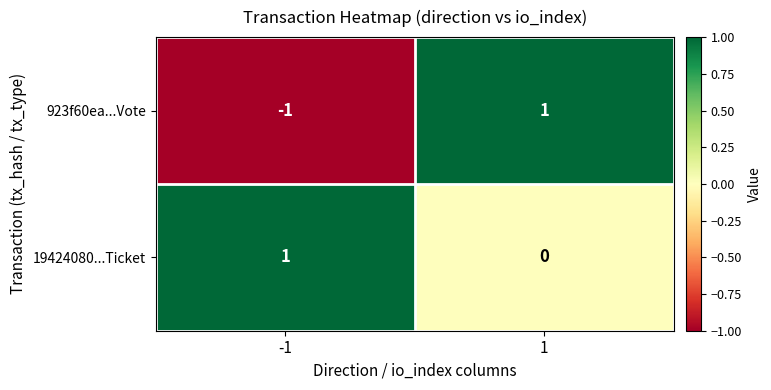

Which label corresponds to the smallest value in the chart?

-1